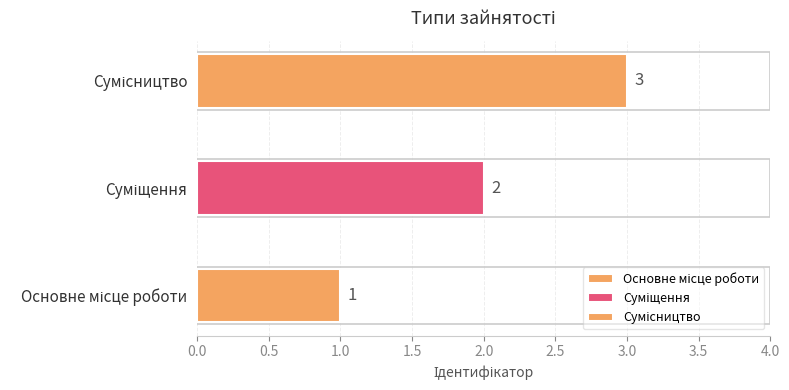

Is it true that the value at Сумісництво is 3?

True